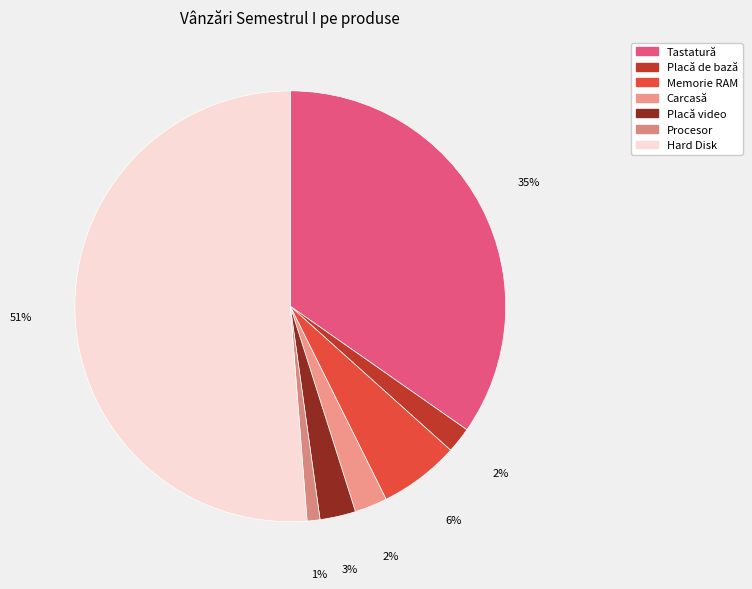

Does Placă video account for over 50% of the chart?

No